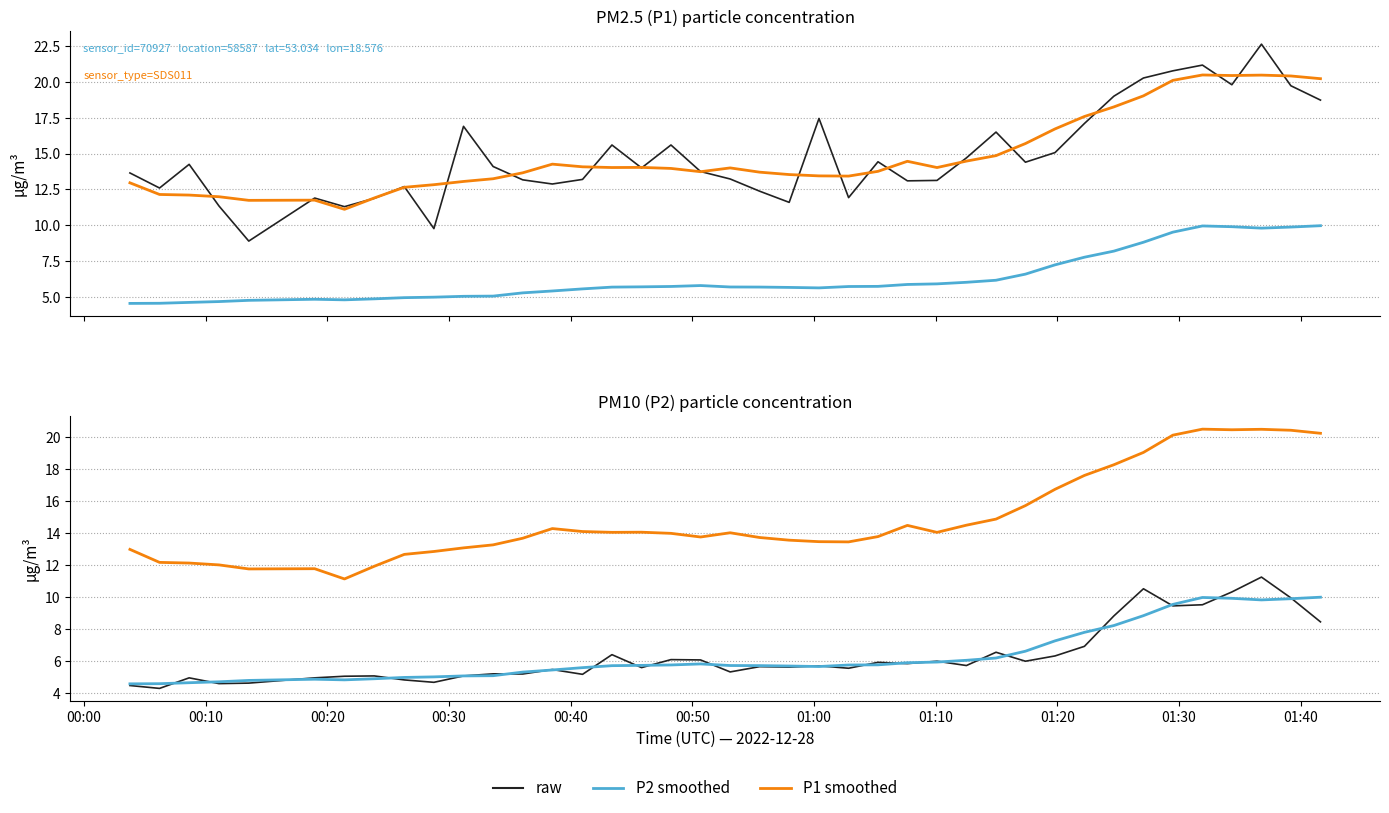

Is this an area chart (filled region under the line)?

No